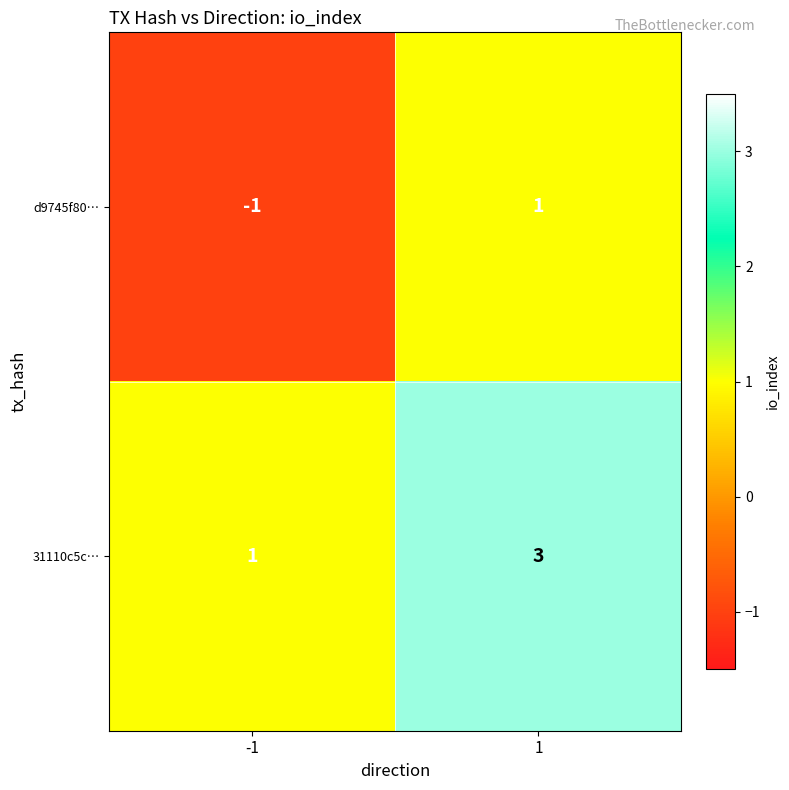

Which label corresponds to the smallest value in the chart?

-1